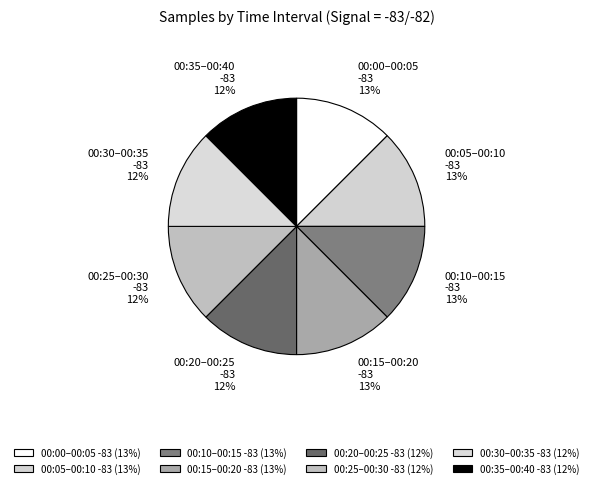

The 00:35–00:40 -83 slice represents 1% of the pie. True or false?

False